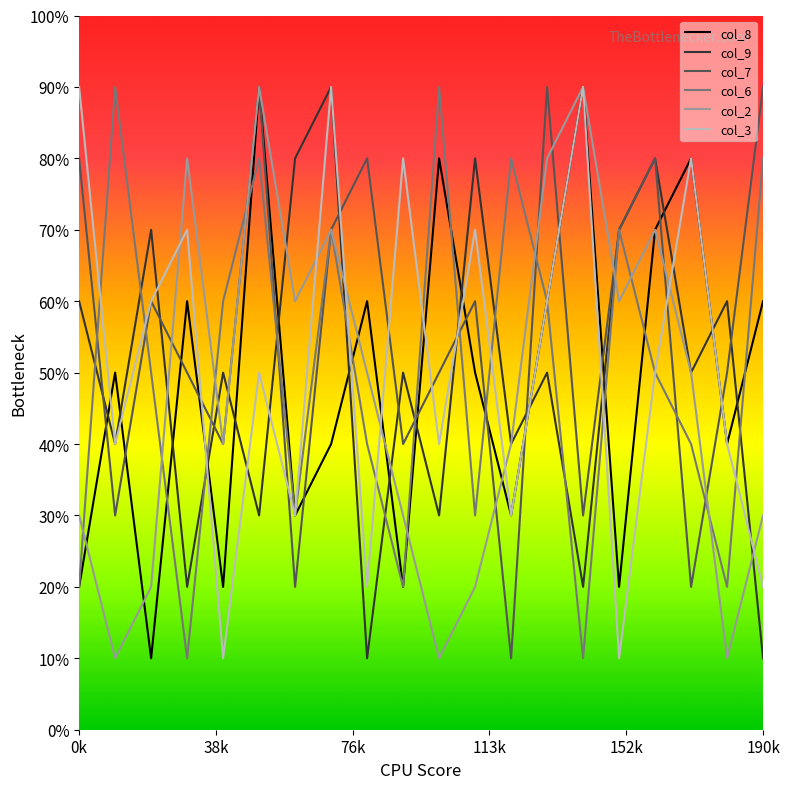

Does the chart display data point markers on the line(s)?

No